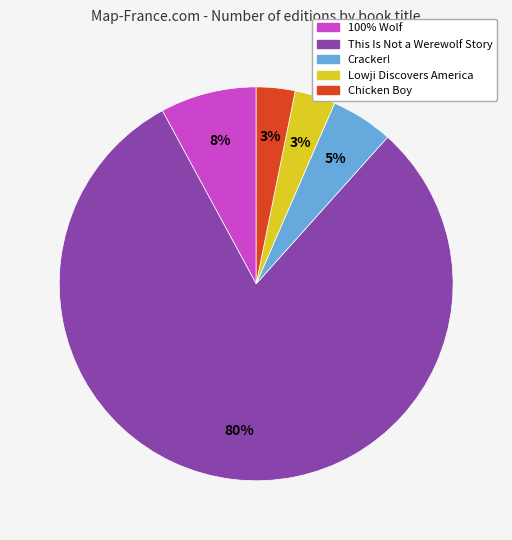

Is it true that 100% Wolf is 1% of the pie?

False